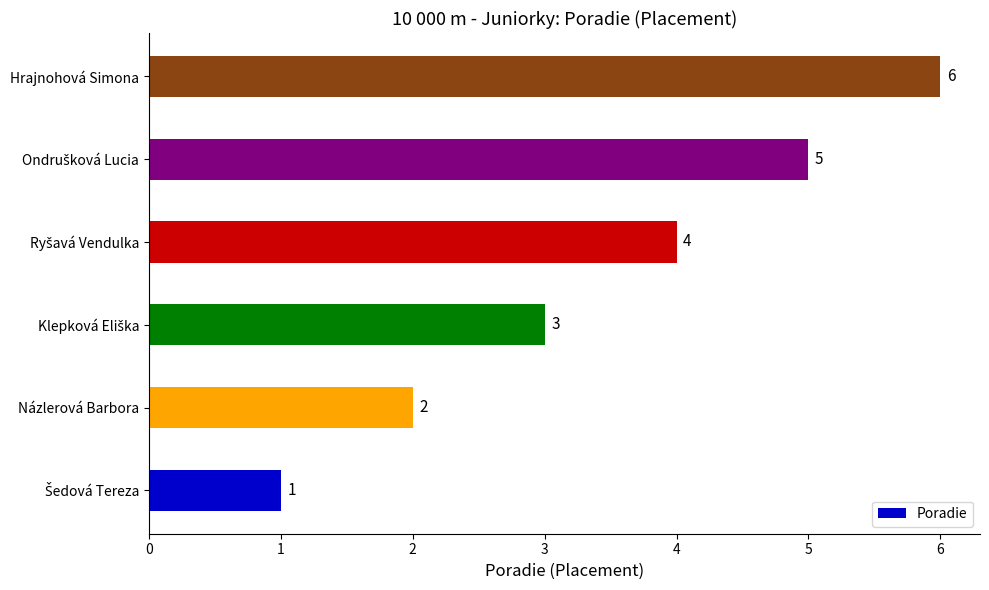

How many values are between 2 and 5?

4